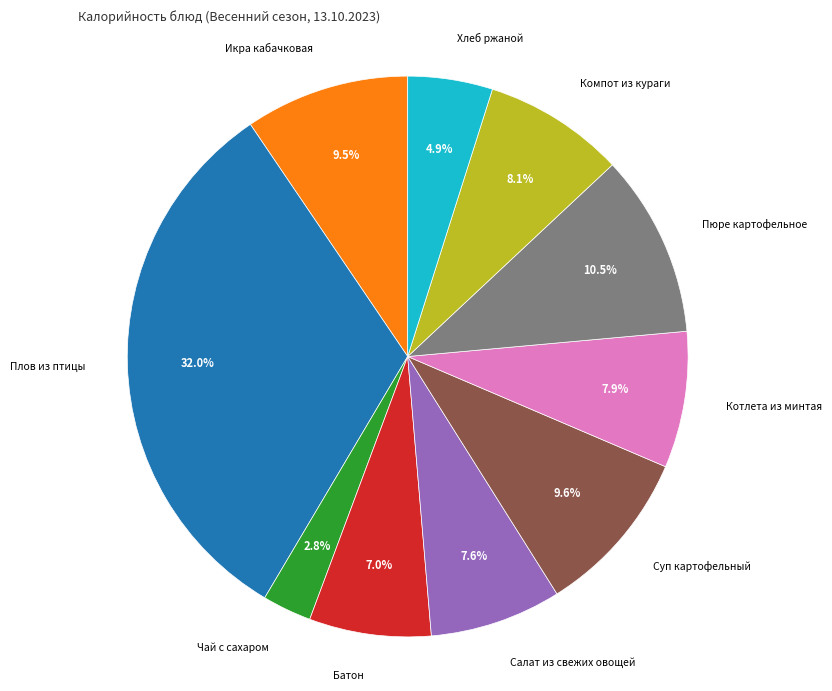

Is there a majority slice in this chart?

No